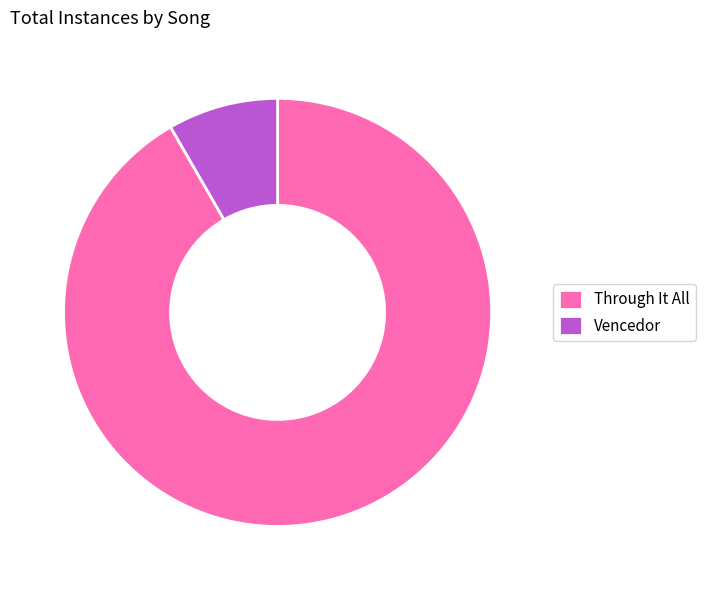

Combined, do Vencedor and Through It All account for over 50%?

Yes